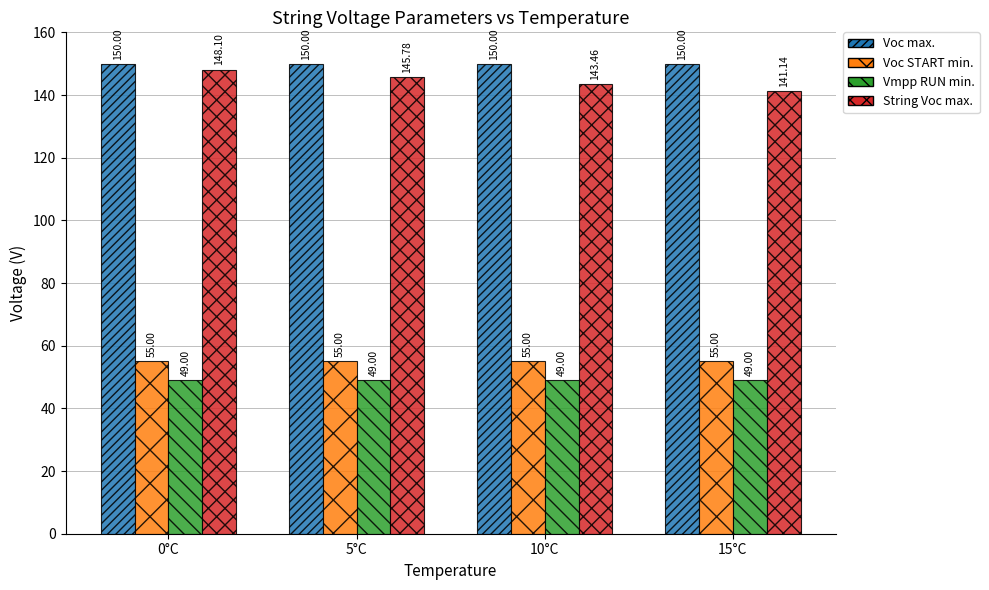

The Vmpp RUN min. series shows 74.1 at 5°C. True or false?

False